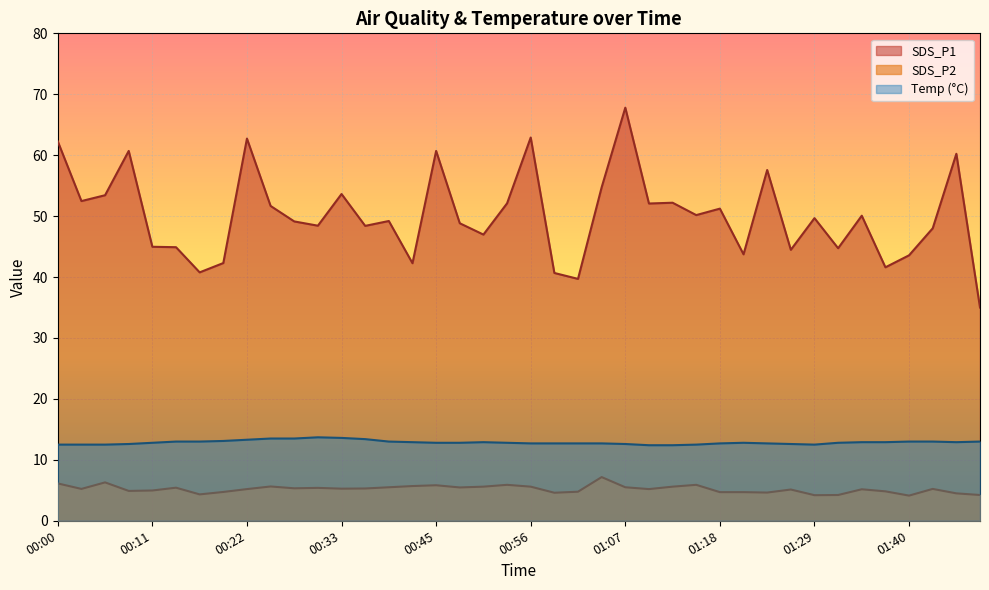

Where is the first local minimum for Temp?

01:29